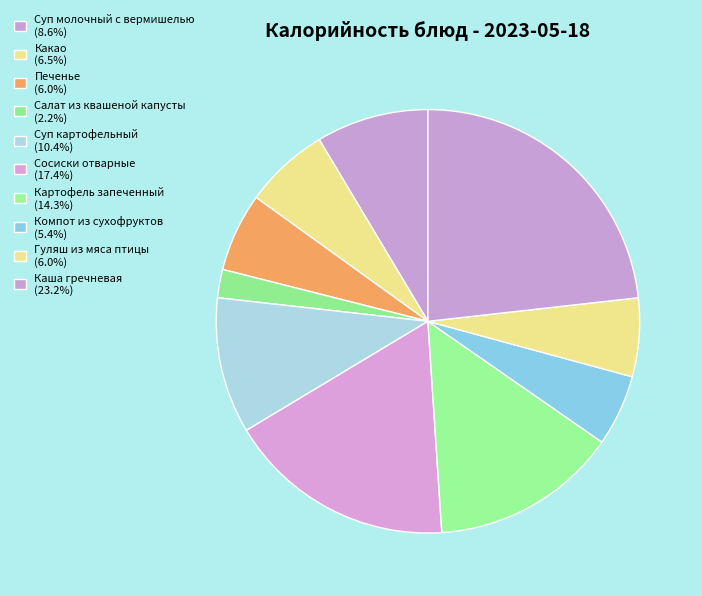

Rank the categories by value from highest to lowest.

Каша гречневая, Сосиски отварные, Картофель запеченный, Суп картофельный, Суп молочный с вермишелью, Какао, Печенье, Гуляш из мяса птицы, Компот из сухофруктов, Салат из квашеной капусты